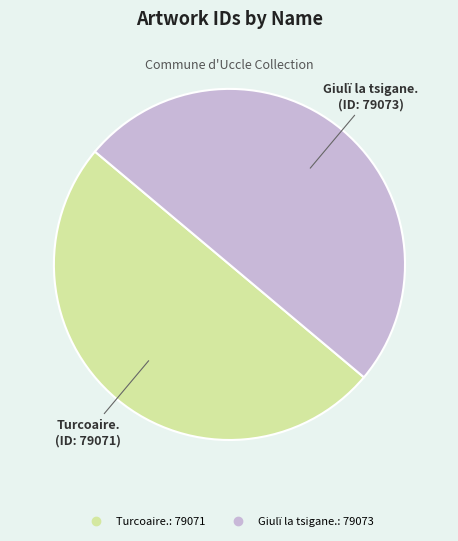

The Giulï la tsigane. slice represents 50% of the pie. True or false?

True